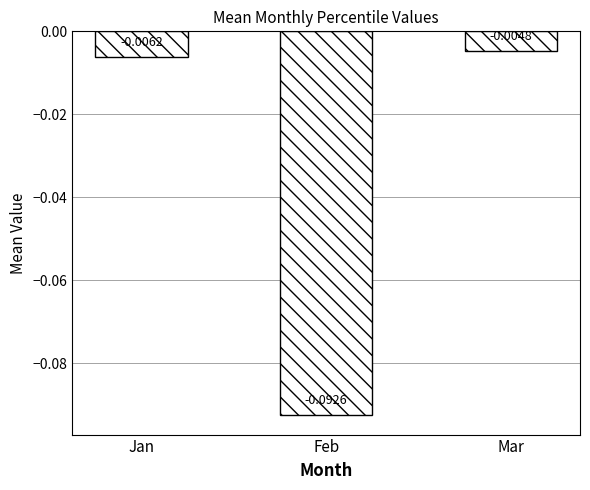

What is the difference between the maximum and minimum values?

0.1